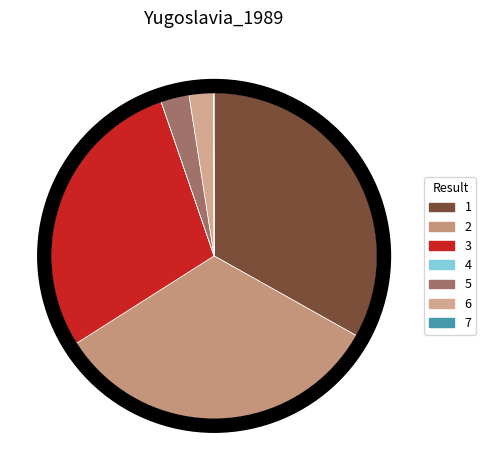

Does any single category account for the majority?

No